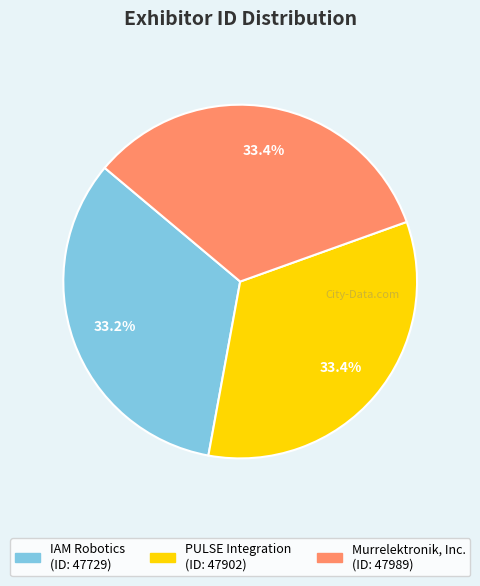

What is the ratio of the value at IAM Robotics to the value at Murrelektronik, Inc.?

1.0